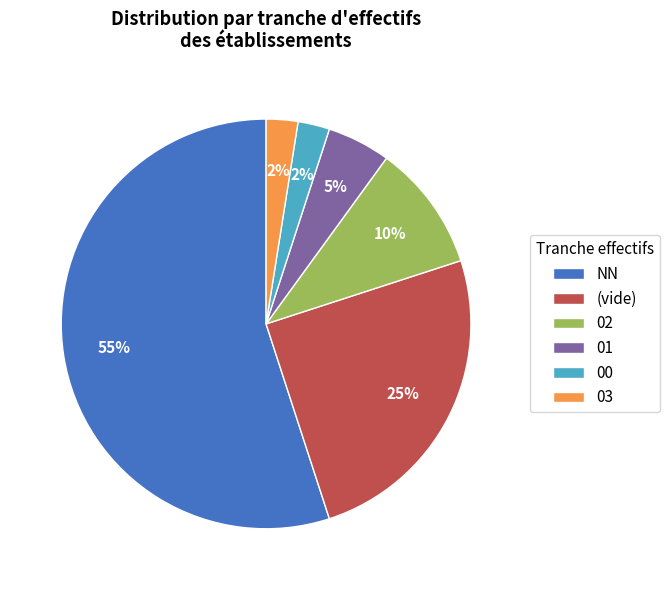

Is there a majority slice in this chart?

Yes